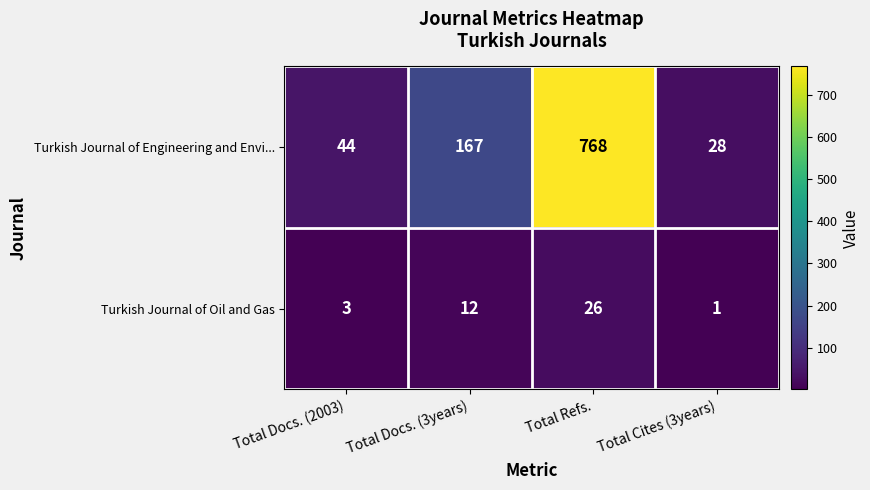

Which series has the largest total across all categories?

Turkish Journal of Engineering and Envi...